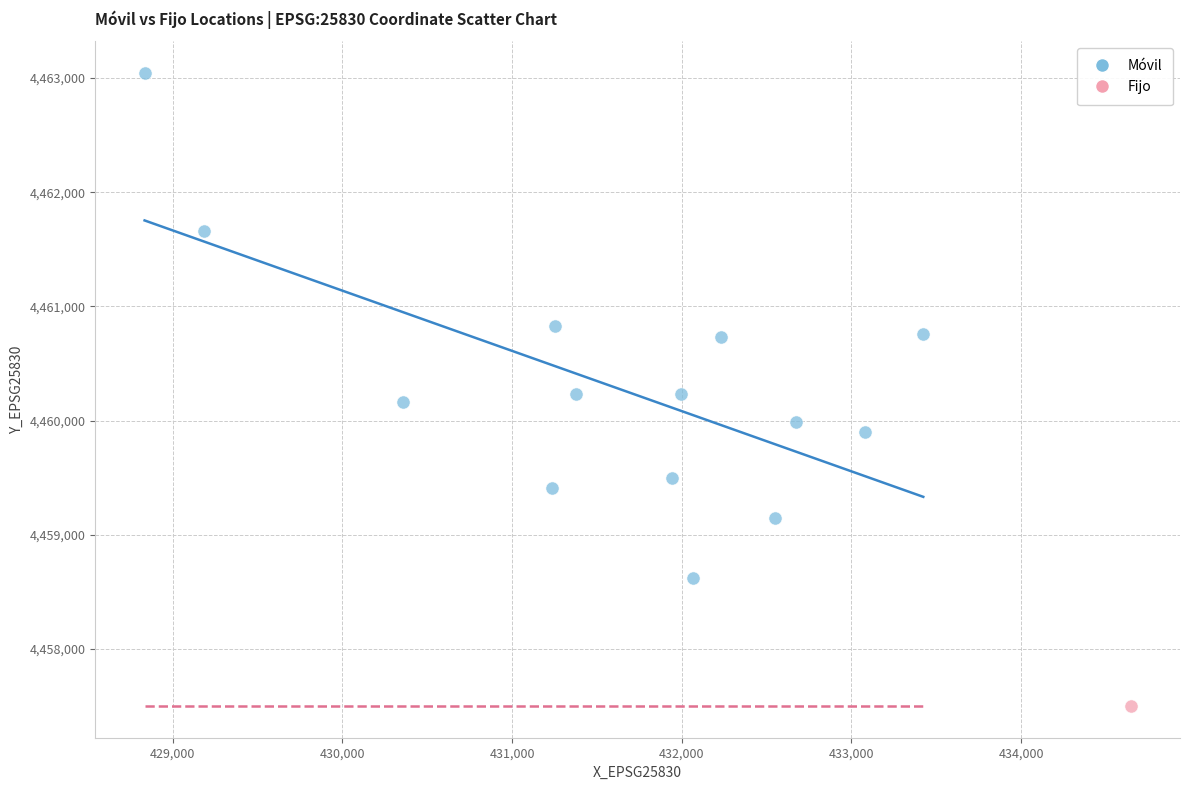

What are all the series names shown in the legend?

Móvil, Fijo